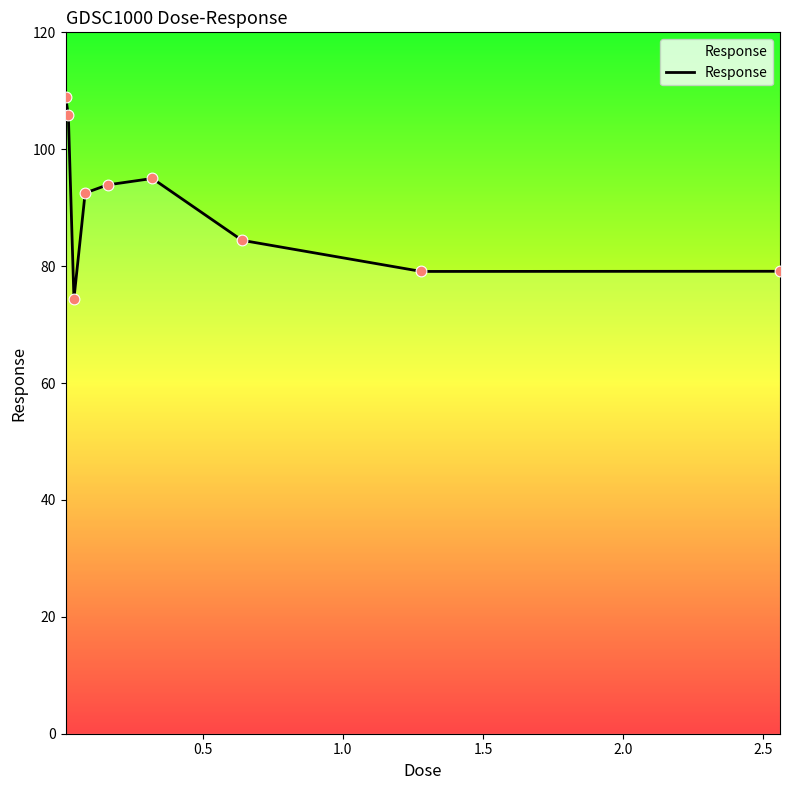

What is the maximum value shown in the chart?

109.0